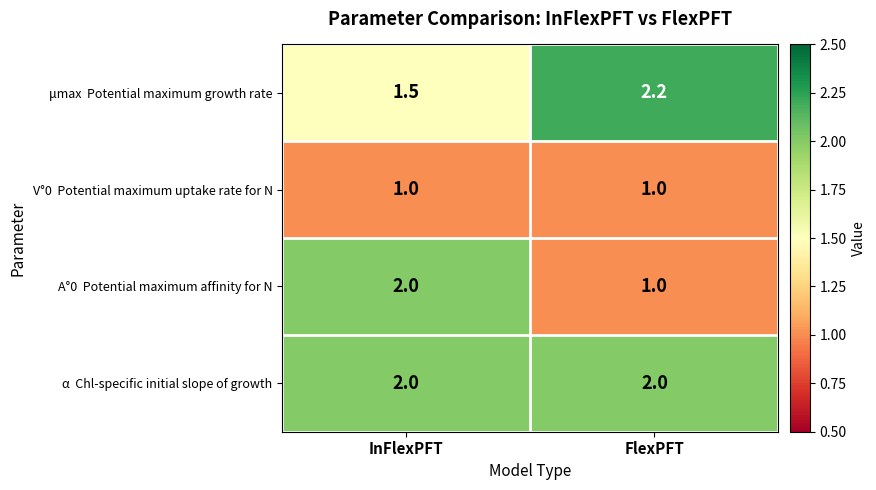

Which label corresponds to the largest value in the chart?

FlexPFT